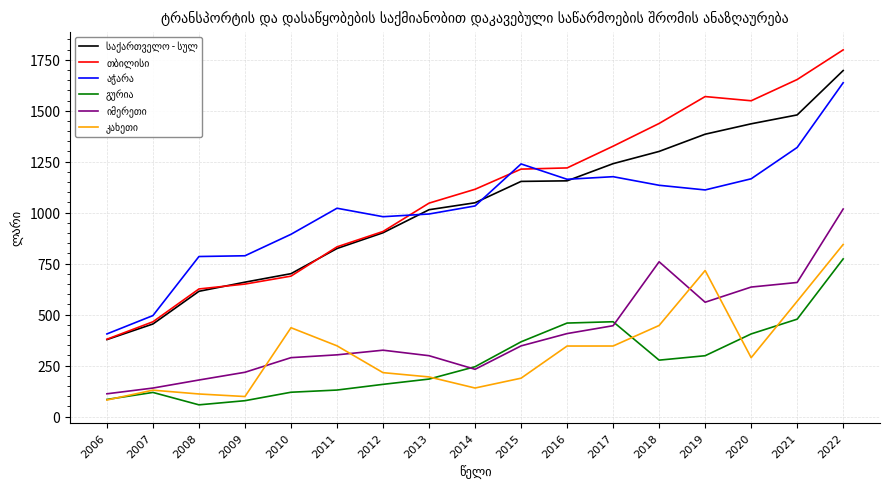

What is the total value across all series at 2022?

7767.6